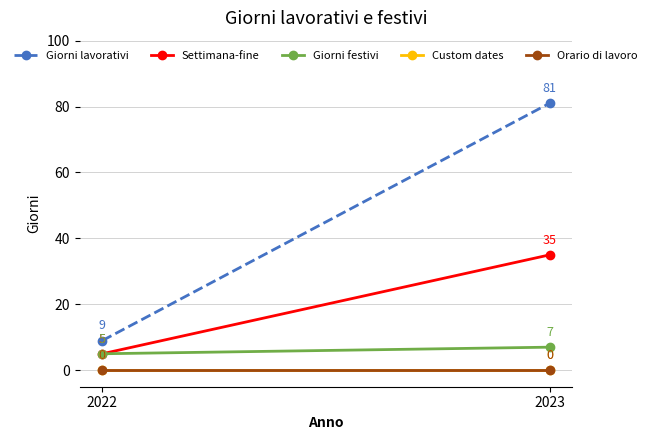

How many categories are shown in the chart?

2